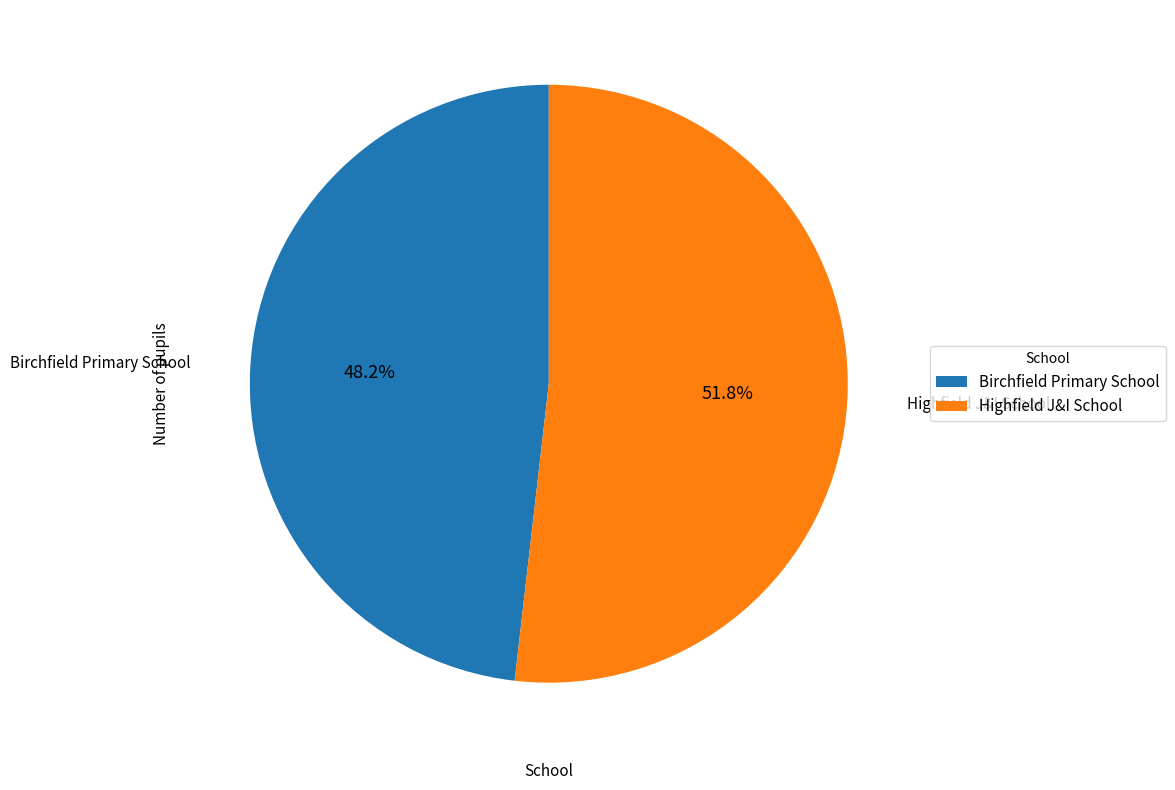

Is it true that Birchfield Primary School is 48% of the pie?

True